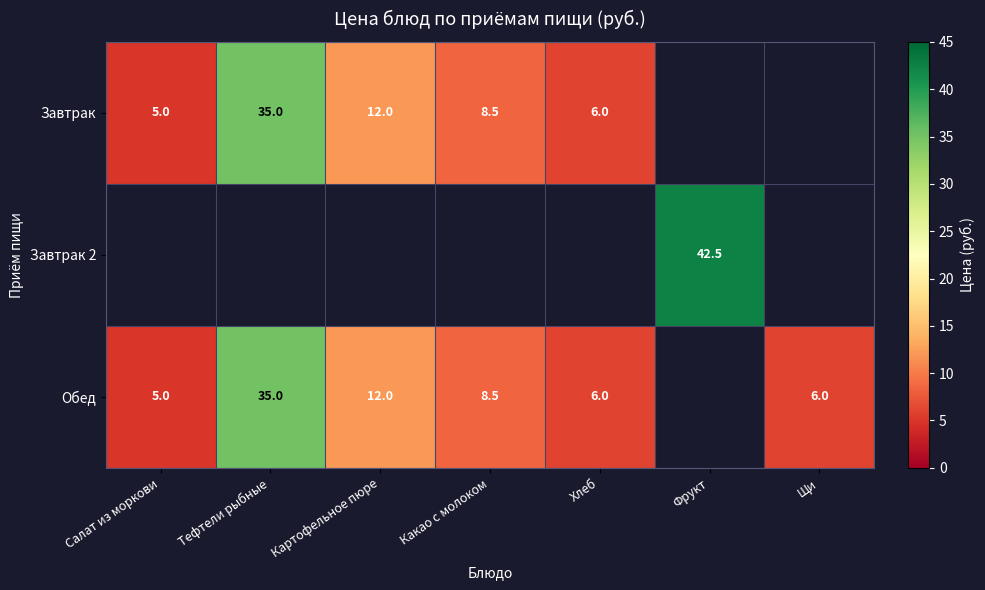

How many categories are shown in the chart?

7